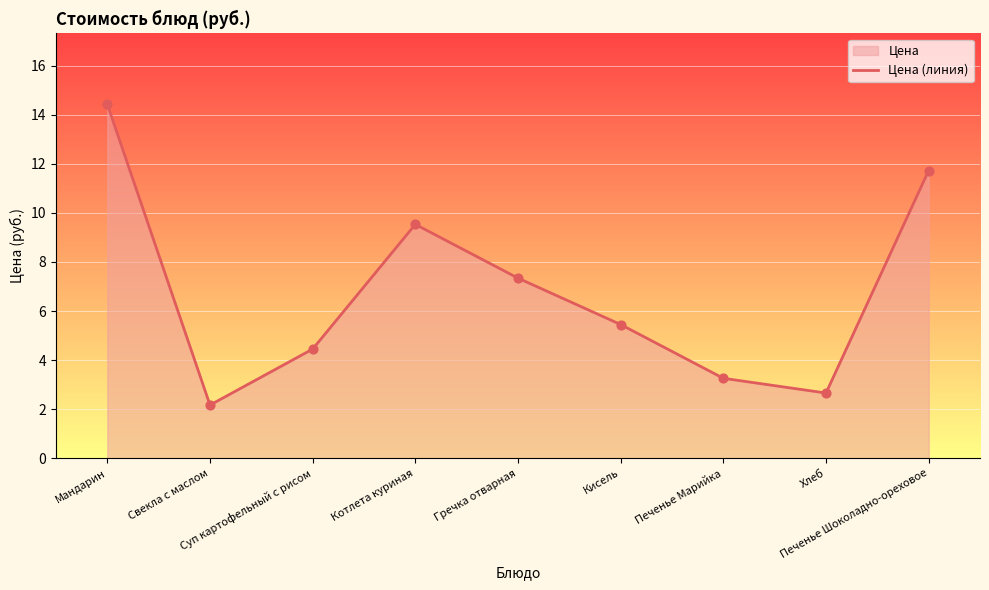

Which has a higher value, Мандарин or Печенье Марийка?

Мандарин